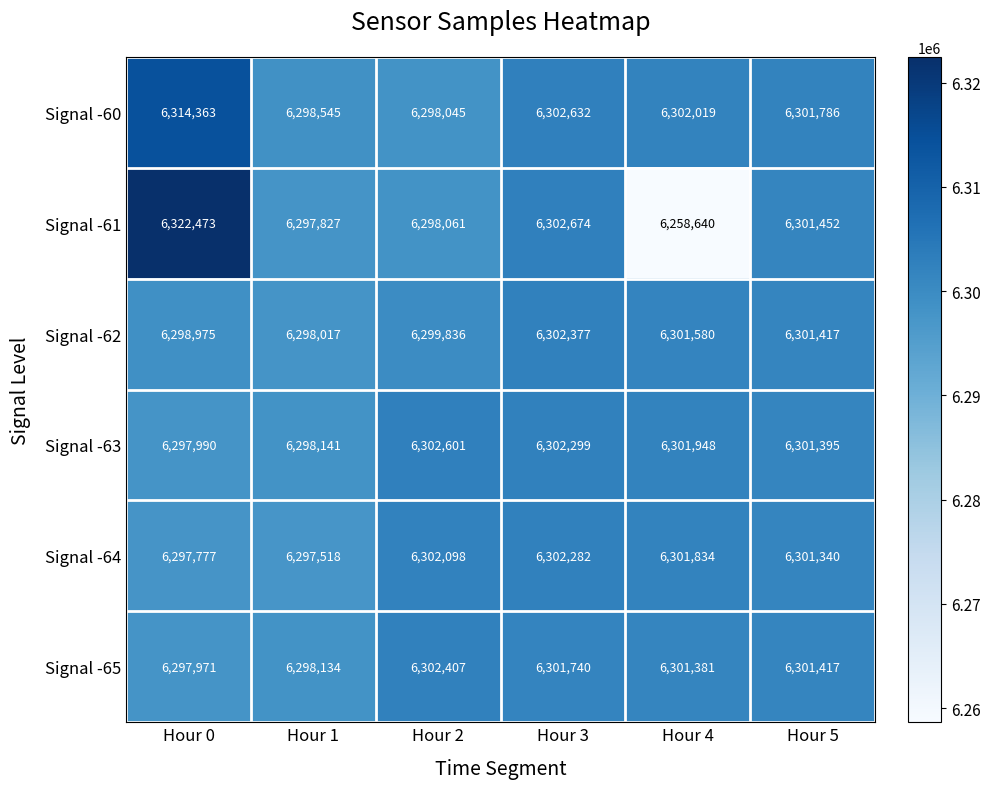

Which series changed the most between Hour 2 and Hour 5?

Signal -60